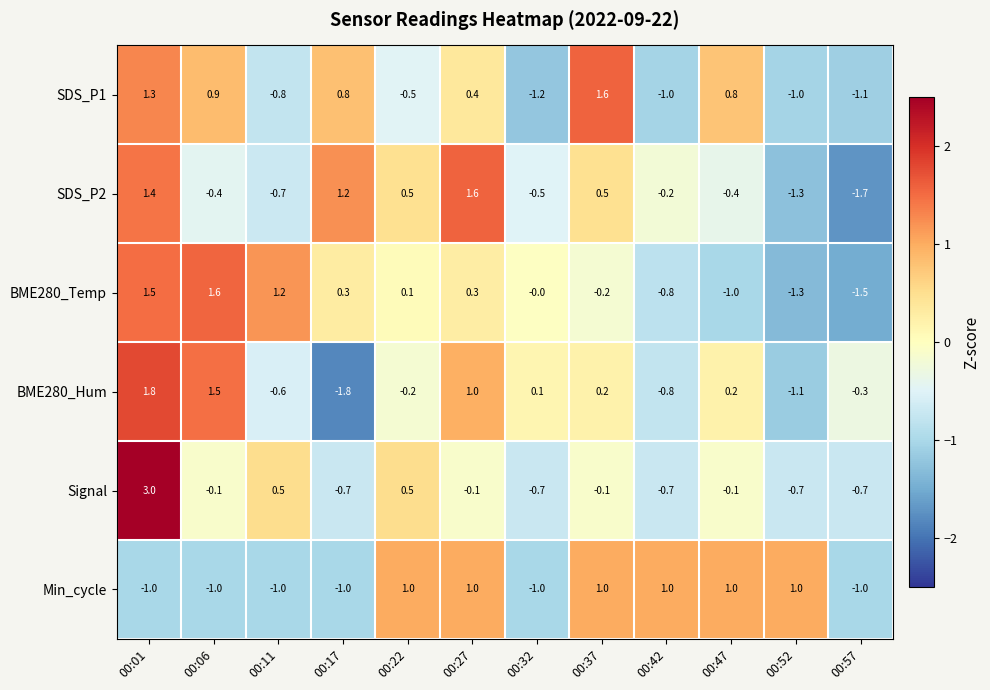

True or false: Min_cycle has a value of -1.0 at 00:01.

True